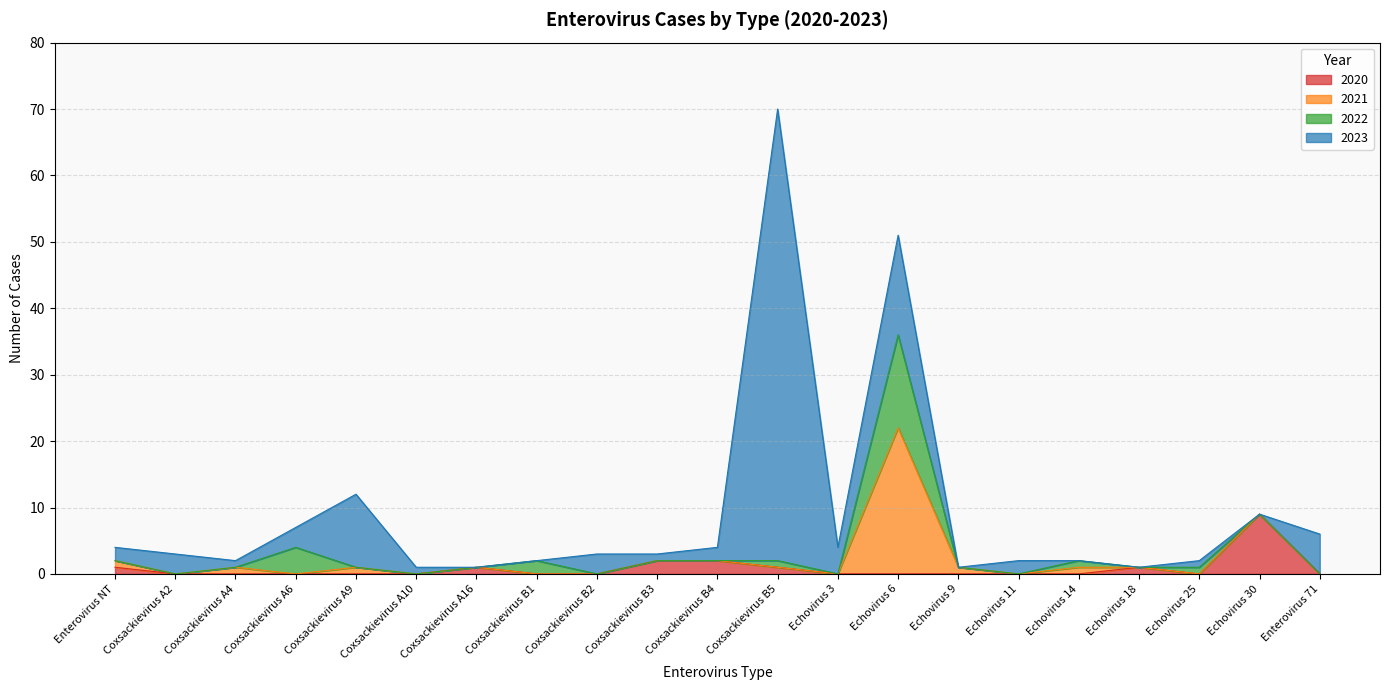

True or false: 2021 has a value of 0 at Coxsackievirus B5.

True